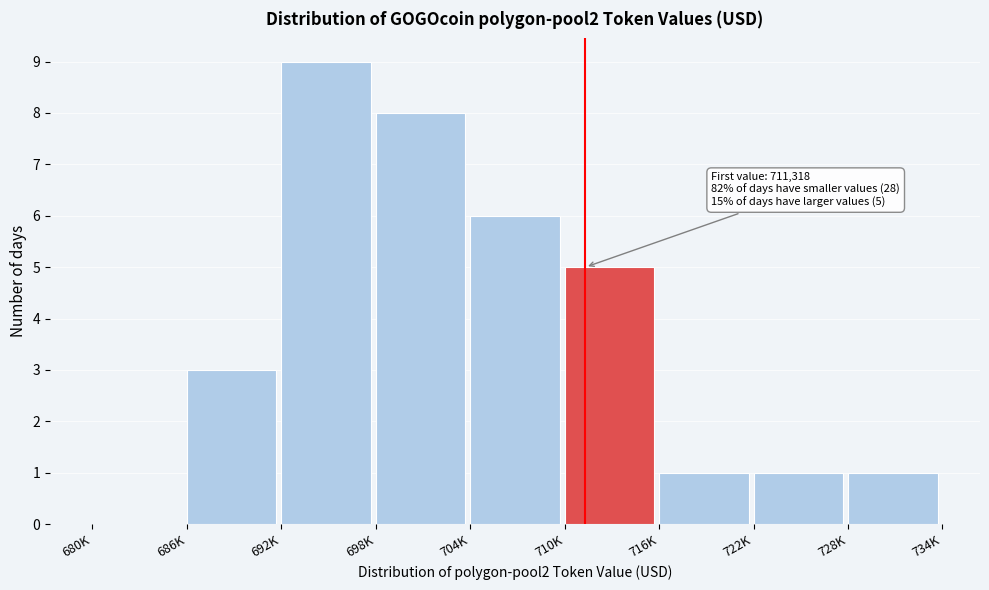

Reading left to right, extract all data points from this chart.

680K=0	686K=3	692K=9	698K=8	704K=6	710K=5	716K=1	722K=1	728K=1